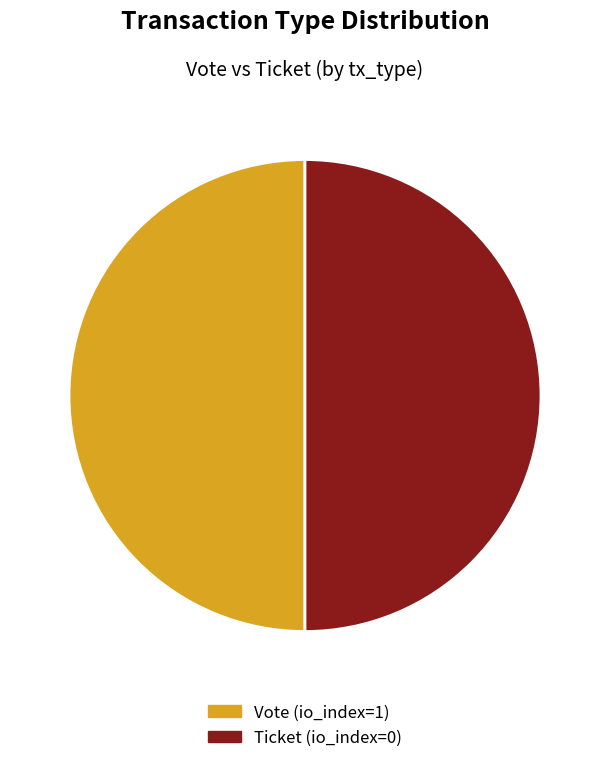

To the nearest percent, what is the difference between the largest and smallest slice percentages?

0%